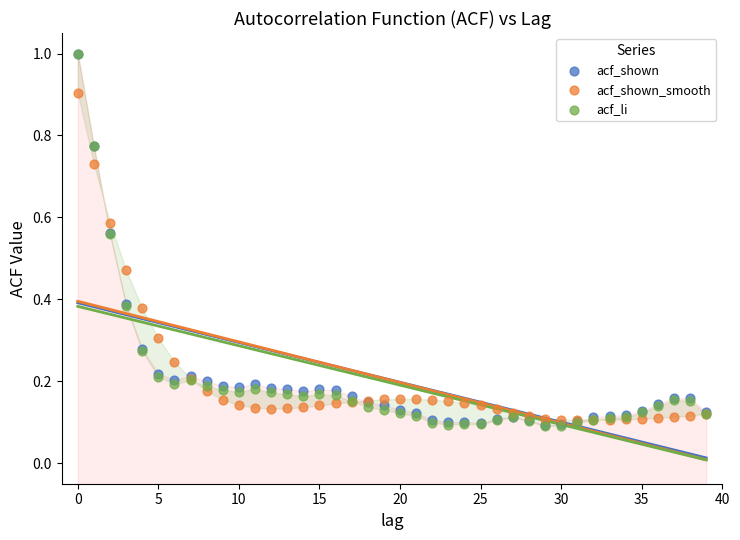

What are all the series names shown in the legend?

acf_shown, acf_shown_smooth, acf_li